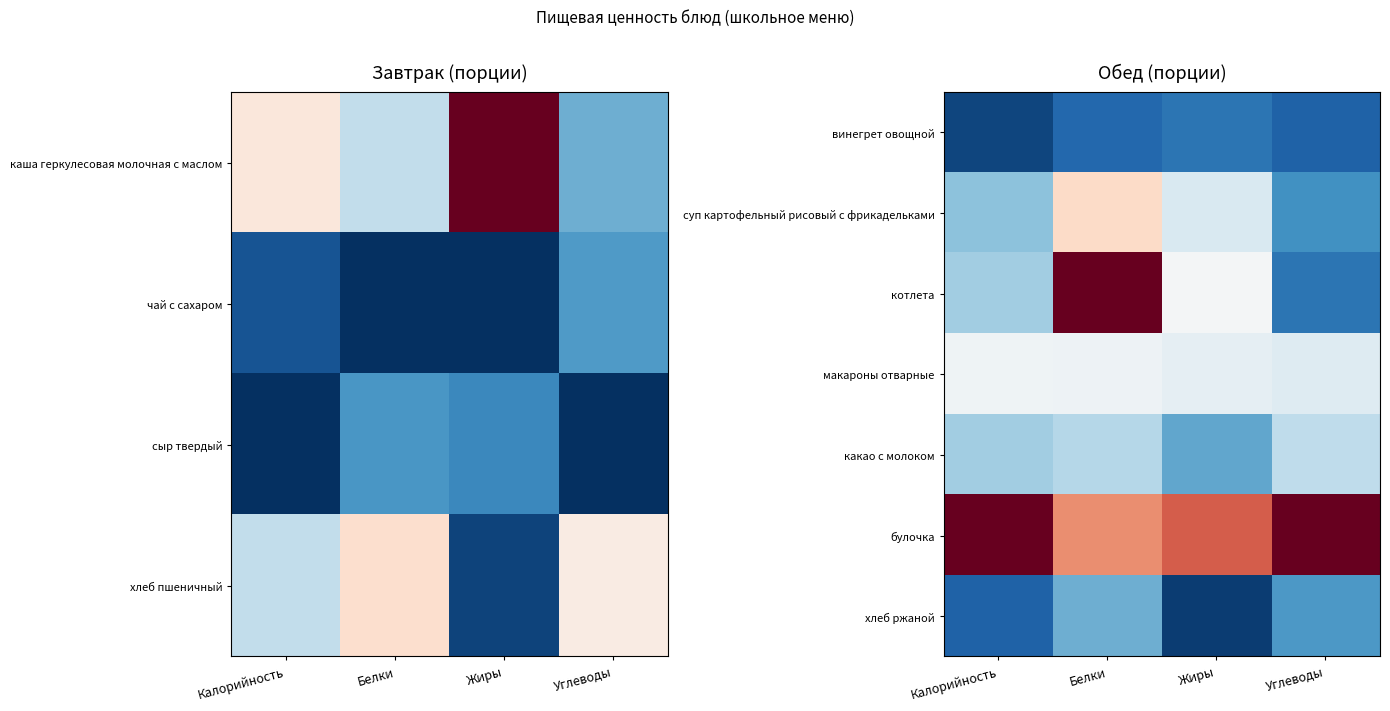

Which label corresponds to the smallest value in the chart?

Жиры